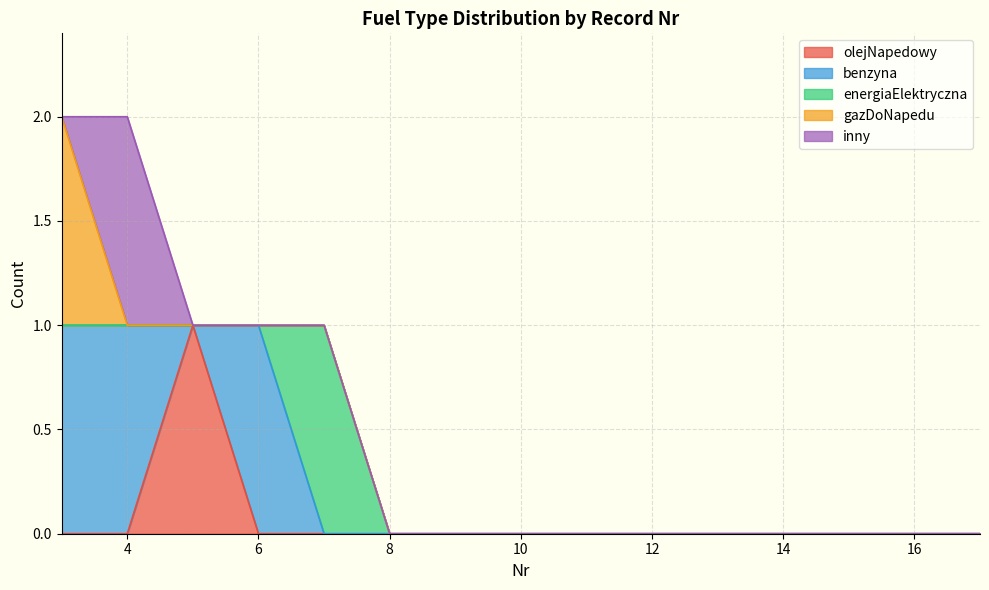

The value of inny at 6 is 0. True or false?

True